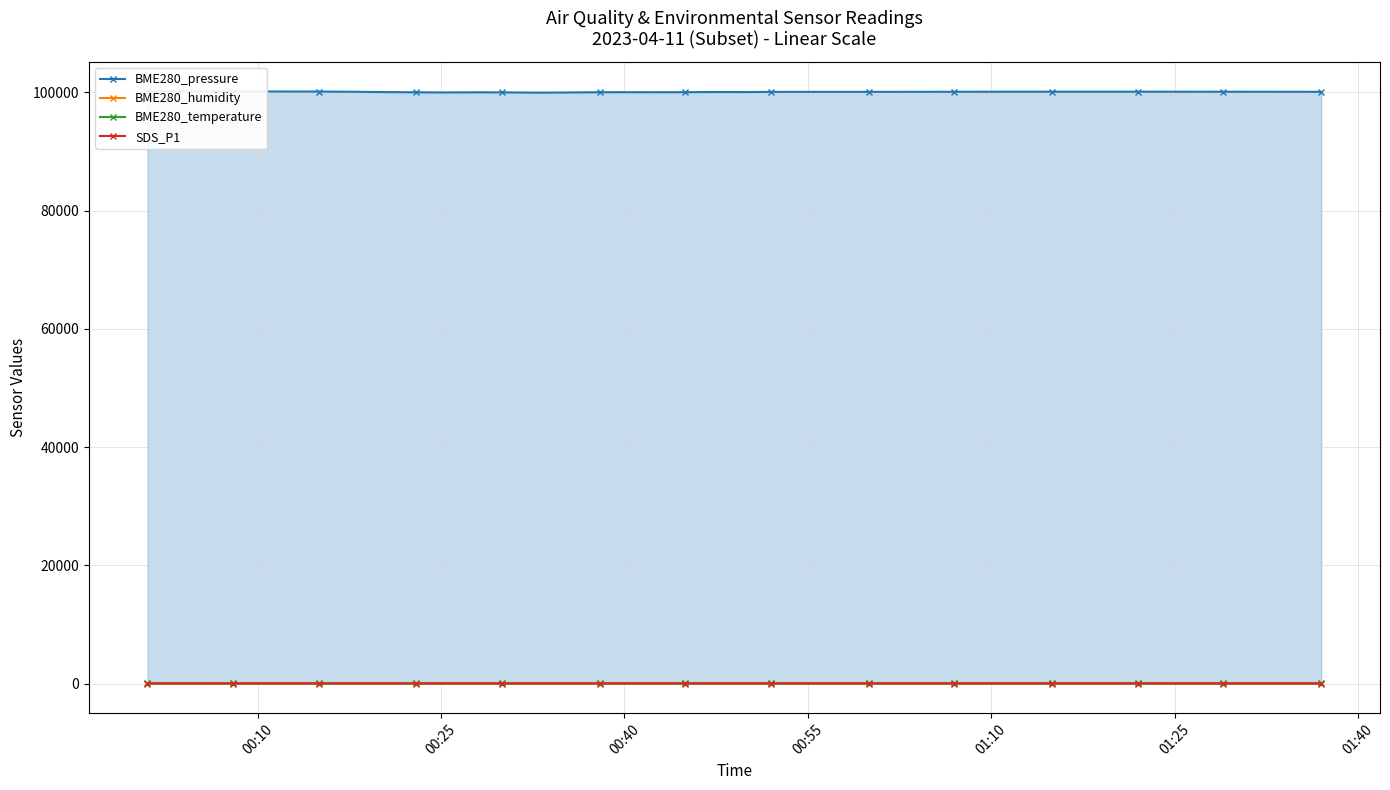

How many values in the SDS_P1 series are below 4?

11